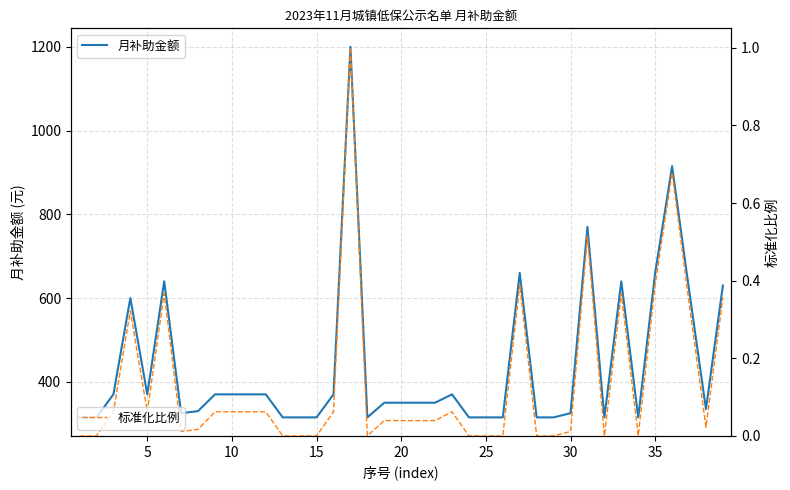

What is the sum of all 标准化比例 values?

5.4